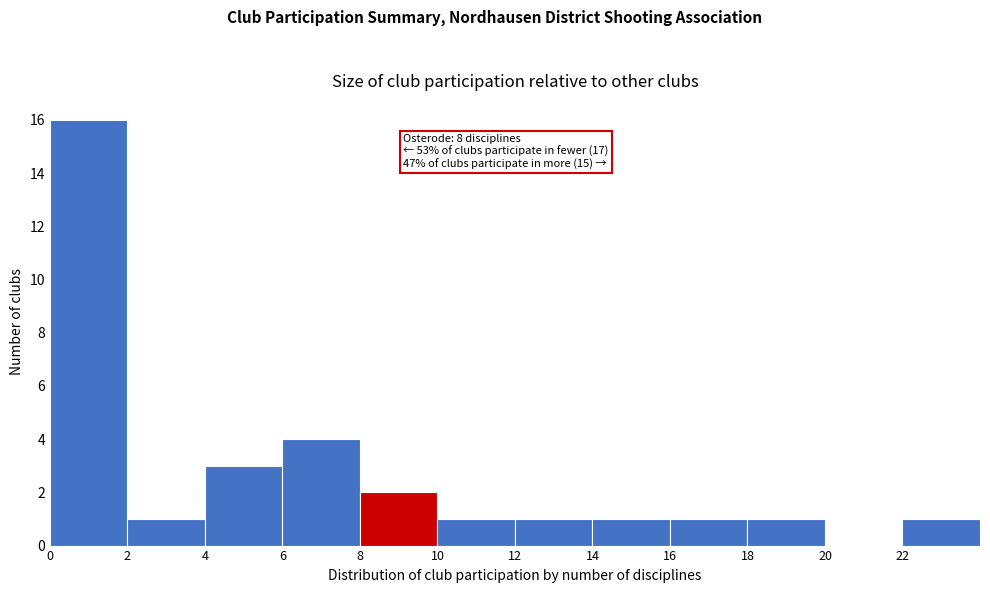

Which range on the x-axis has the tallest bar?

0 to 2